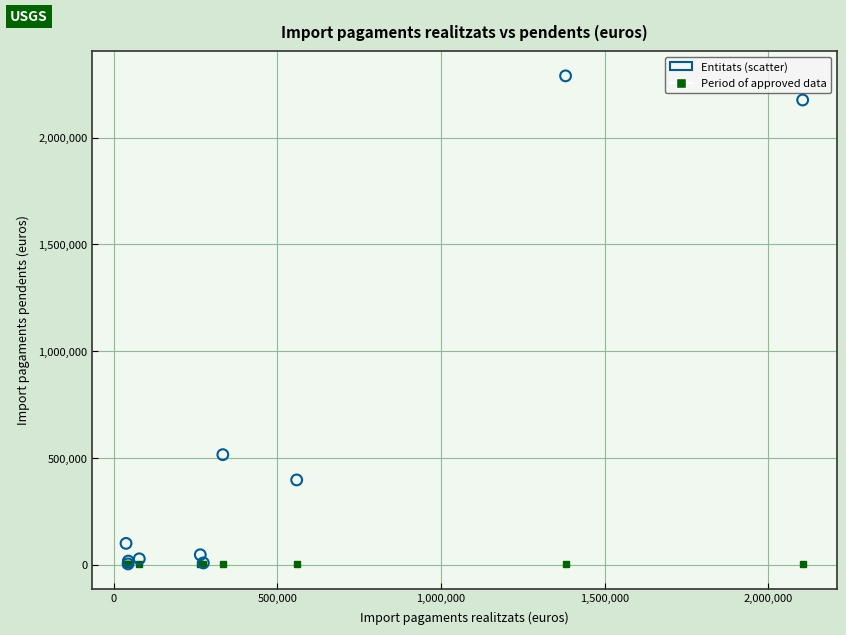

What Y value in the scatter plot is closest to 1146666?

515697.3